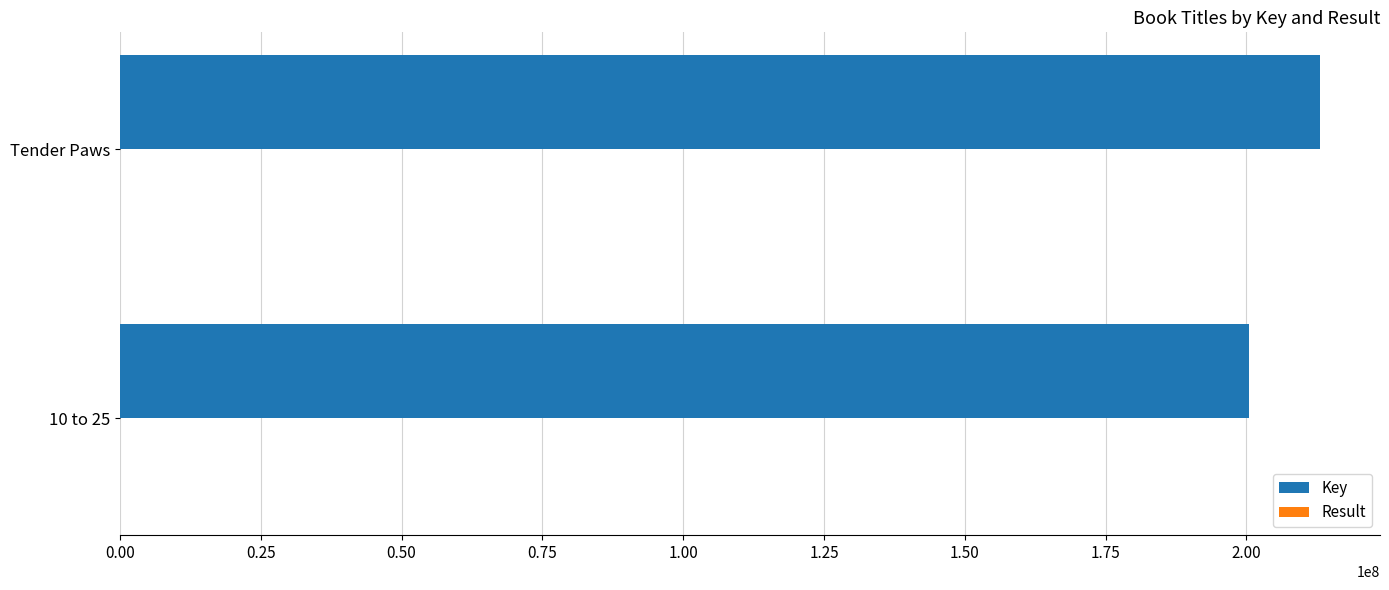

What is the sum of all Key values?

413493923